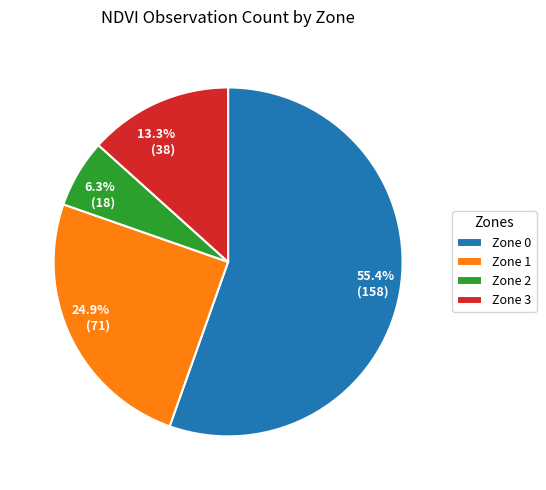

Is it true that Zone 3 is 1% of the pie?

False